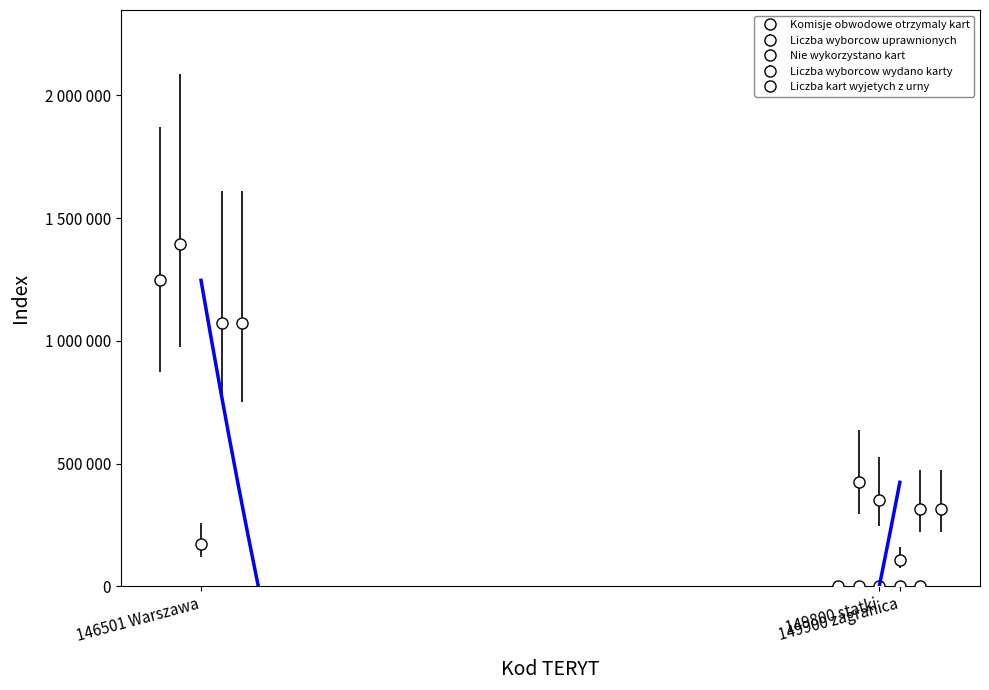

Which label corresponds to the largest value in the chart?

146501 Warszawa